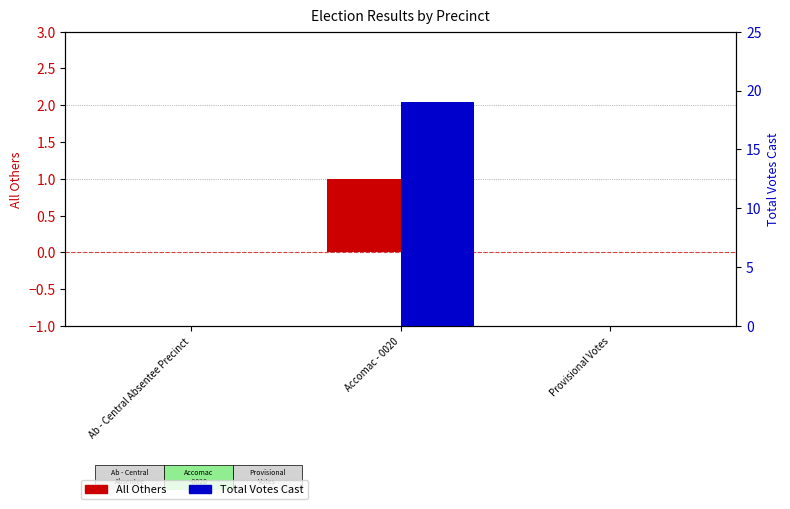

Reading right to left, extract all data points from this chart.

All Others: 0	1	0
Total Votes Cast: 0	19	0